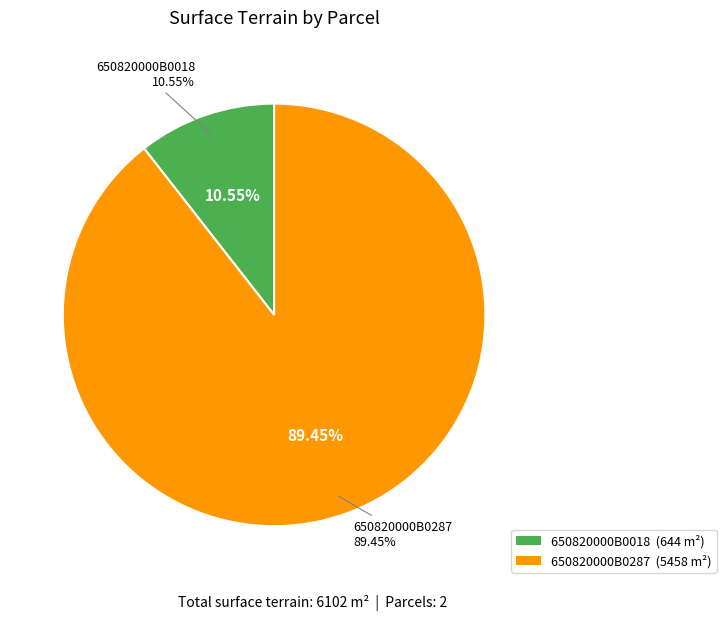

To the nearest percent, what portion does 650820000B0287 represent?

89%